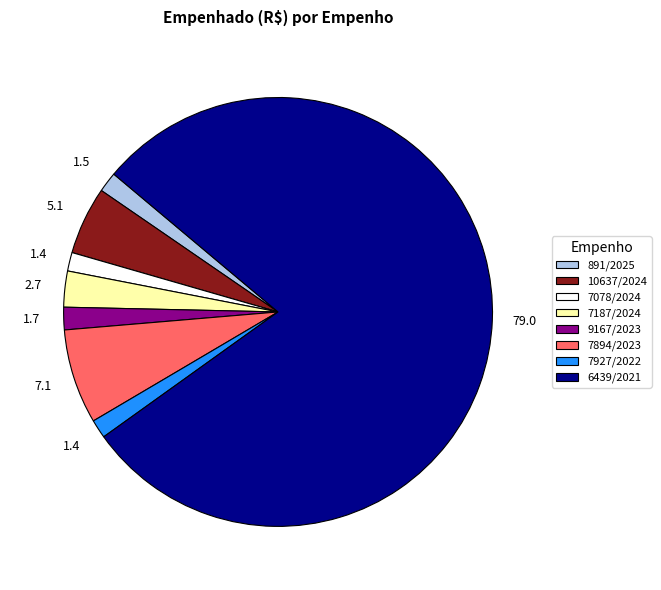

True or false: 7078/2024 accounts for 11% of the total.

False